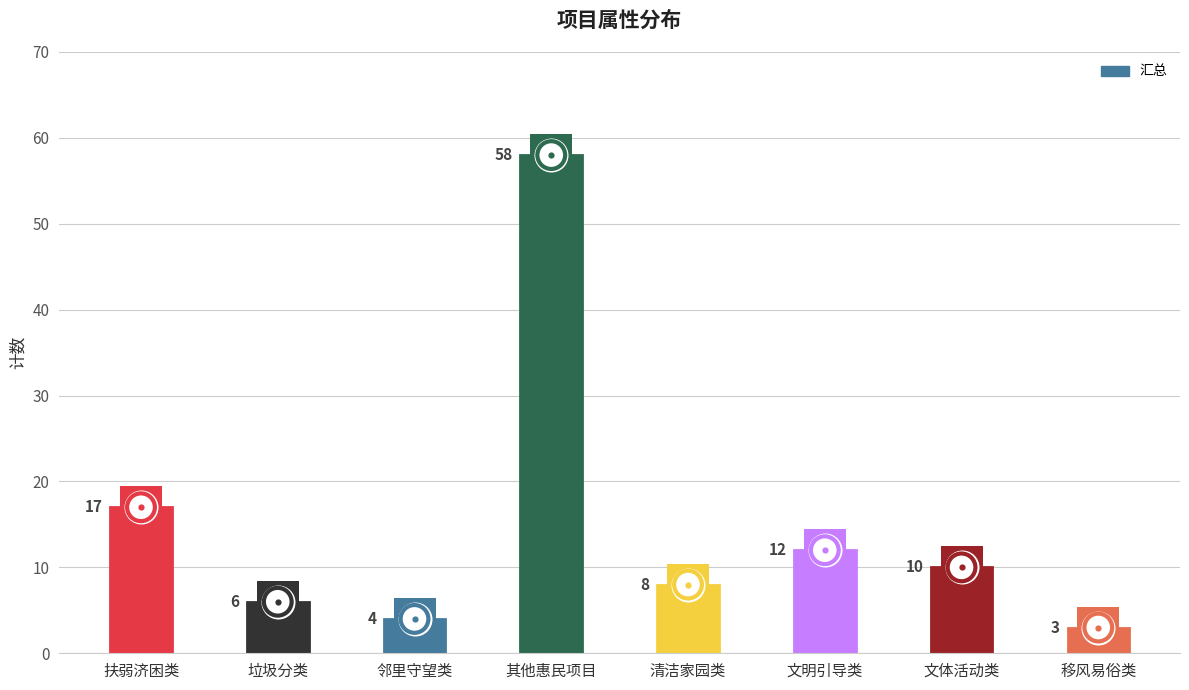

What is the change in value from 其他惠民项目 to 移风易俗类?

-55